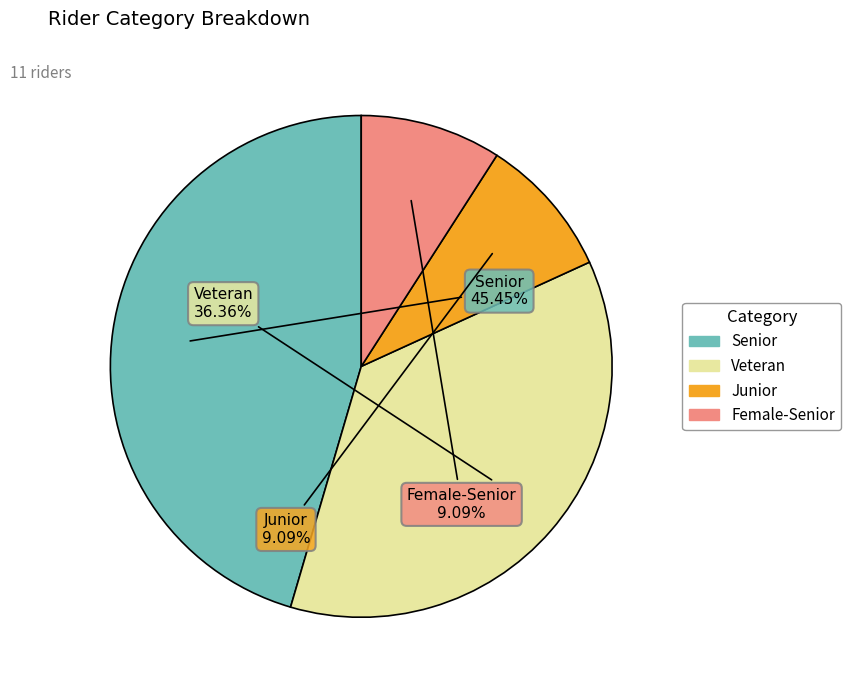

Does any single category account for the majority?

No